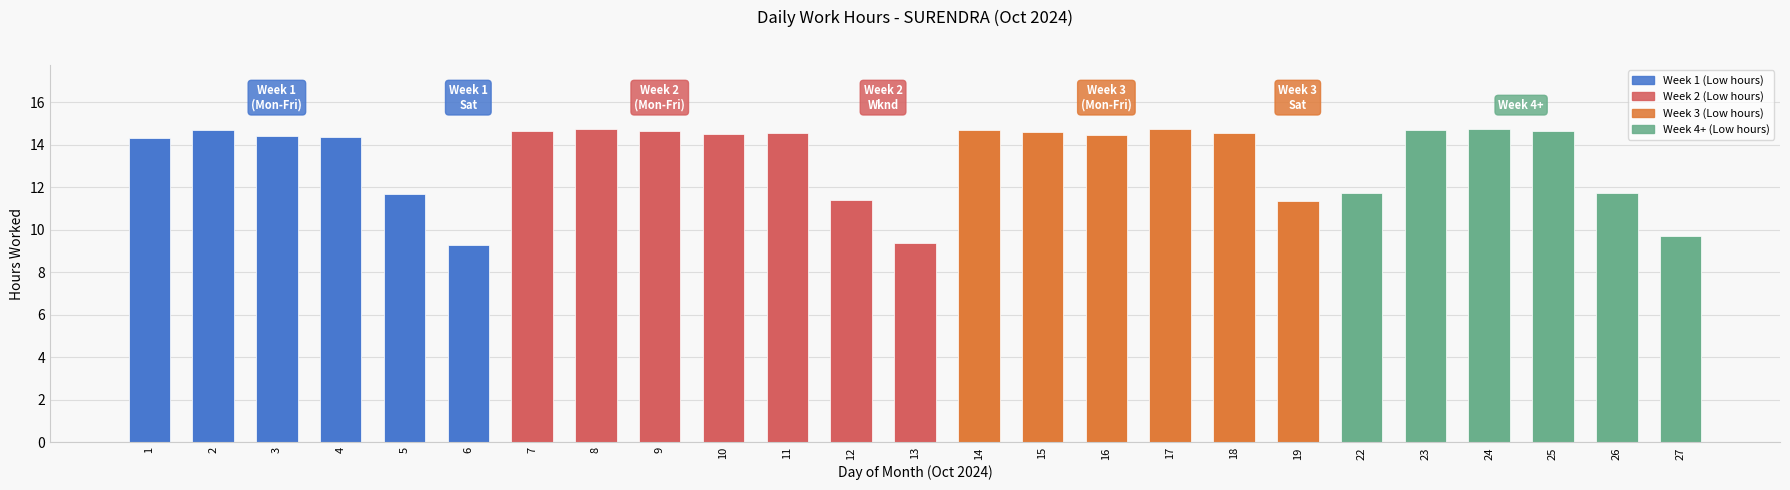

What is the sum of all values?

334.3